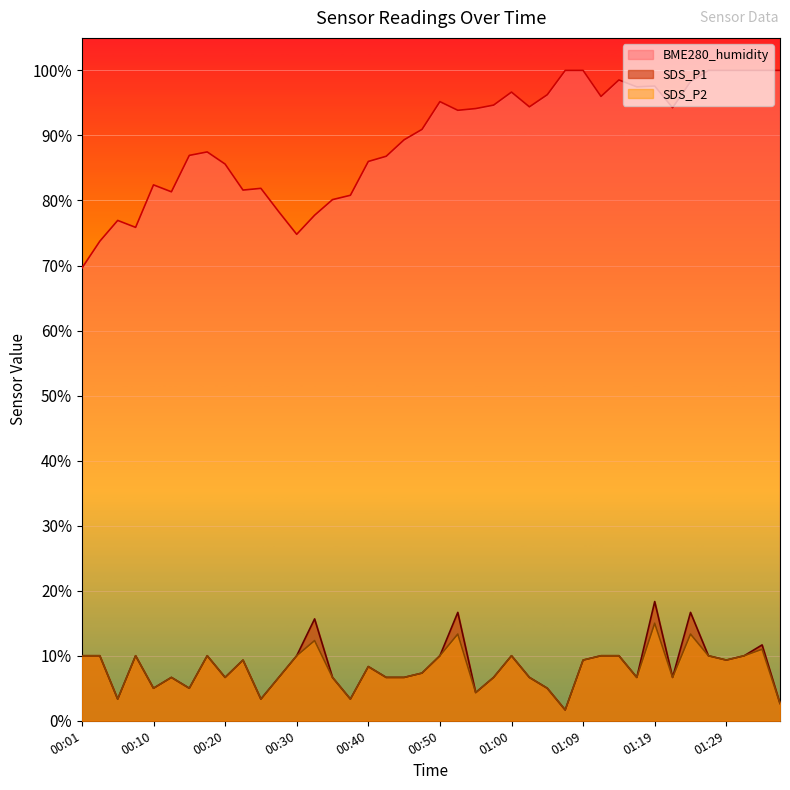

Reading left to right, extract all data points from this chart.

SDS_P1: 00:01=10.0	00:03=10.0	00:05=3.3	00:08=10.0	00:10=5.0	00:13=6.7	00:15=5.0	00:18=10.0	00:20=6.7	00:23=9.3	00:25=3.3	00:28=6.7	00:30=10.0	00:33=15.7	00:35=6.7	00:37=3.3	00:40=8.3	00:42=6.7	00:45=6.7	00:47=7.3	00:50=10.0	00:52=16.7	00:55=4.3	00:57=6.7	01:00=10.0	01:02=6.7	01:05=5.0	01:07=1.7	01:09=9.3	01:12=10.0	01:14=10.0	01:17=6.7	01:19=18.3	01:22=6.7	01:24=16.7	01:27=10.0	01:29=9.3	01:32=10.0	01:34=11.7	01:37=2.7
SDS_P2: 00:01=10.0	00:03=10.0	00:05=3.3	00:08=10.0	00:10=5.0	00:13=6.7	00:15=5.0	00:18=10.0	00:20=6.7	00:23=9.3	00:25=3.3	00:28=6.7	00:30=10.0	00:33=12.3	00:35=6.7	00:37=3.3	00:40=8.3	00:42=6.7	00:45=6.7	00:47=7.3	00:50=10.0	00:52=13.3	00:55=4.3	00:57=6.7	01:00=10.0	01:02=6.7	01:05=5.0	01:07=1.7	01:09=9.3	01:12=10.0	01:14=10.0	01:17=6.7	01:19=15.0	01:22=6.7	01:24=13.3	01:27=10.0	01:29=9.3	01:32=10.0	01:34=11.0	01:37=2.7
BME280_humidity: 00:01=69.6	00:03=73.7	00:05=76.9	00:08=75.9	00:10=82.4	00:13=81.3	00:15=86.9	00:18=87.5	00:20=85.6	00:23=81.6	00:25=81.9	00:28=78.3	00:30=74.8	00:33=77.7	00:35=80.1	00:37=80.8	00:40=86.0	00:42=86.8	00:45=89.3	00:47=90.9	00:50=95.2	00:52=93.9	00:55=94.1	00:57=94.7	01:00=96.7	01:02=94.4	01:05=96.3	01:07=100.0	01:09=100.0	01:12=96.0	01:14=98.5	01:17=97.5	01:19=97.6	01:22=94.3	01:24=98.3	01:27=100.0	01:29=100.0	01:32=100.0	01:34=100.0	01:37=100.0